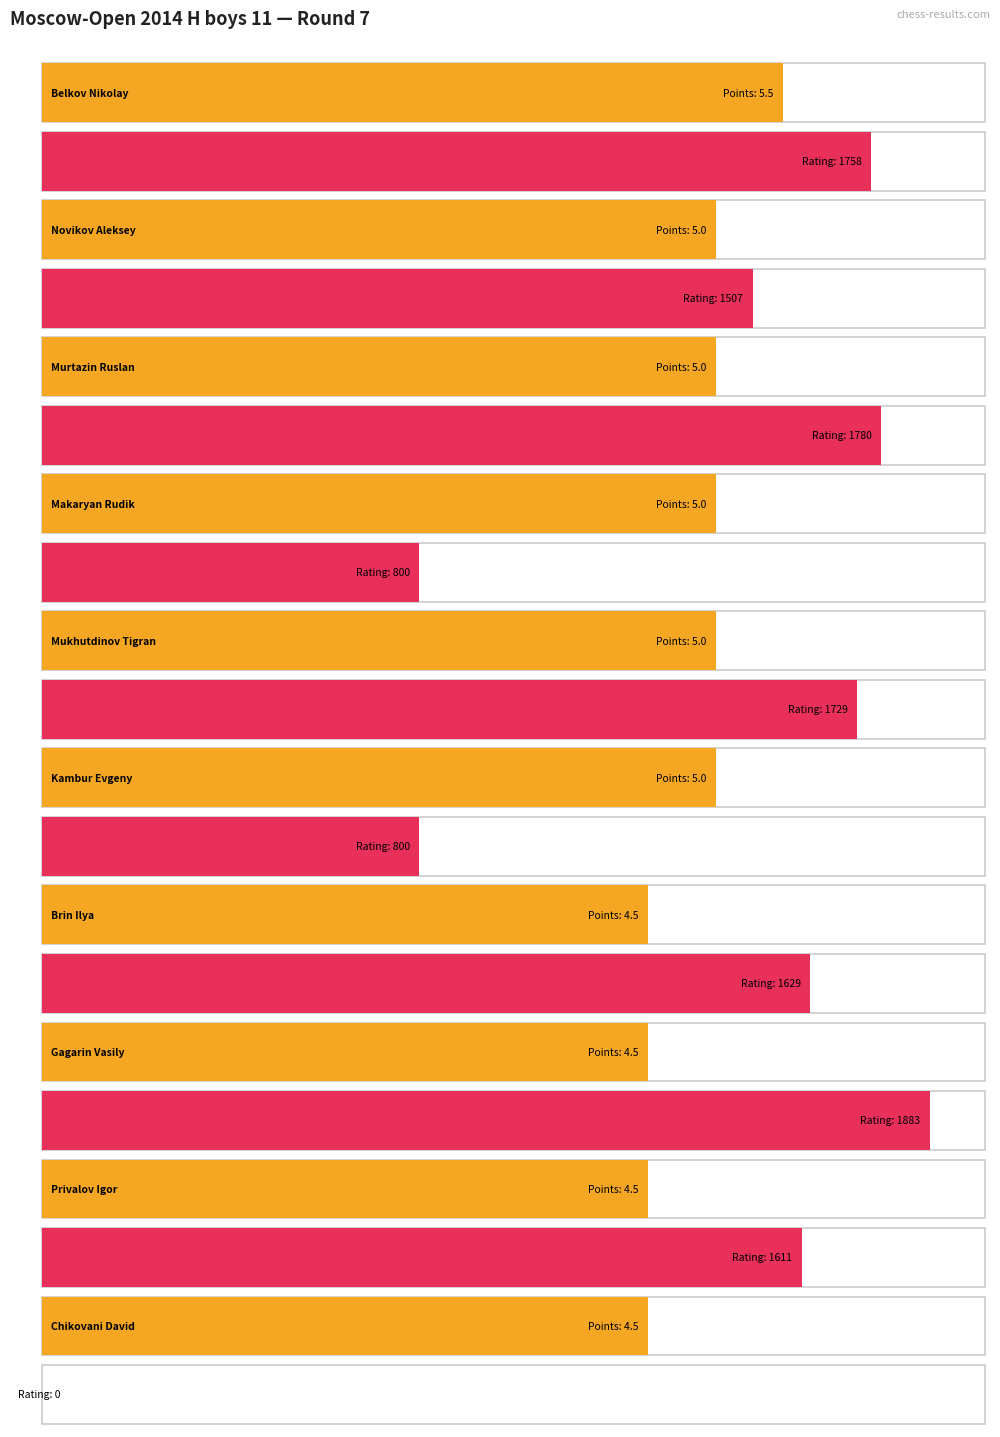

Is the value of Points at Brin Ilya greater than the value of Rating at Gavrilov Victor?

No